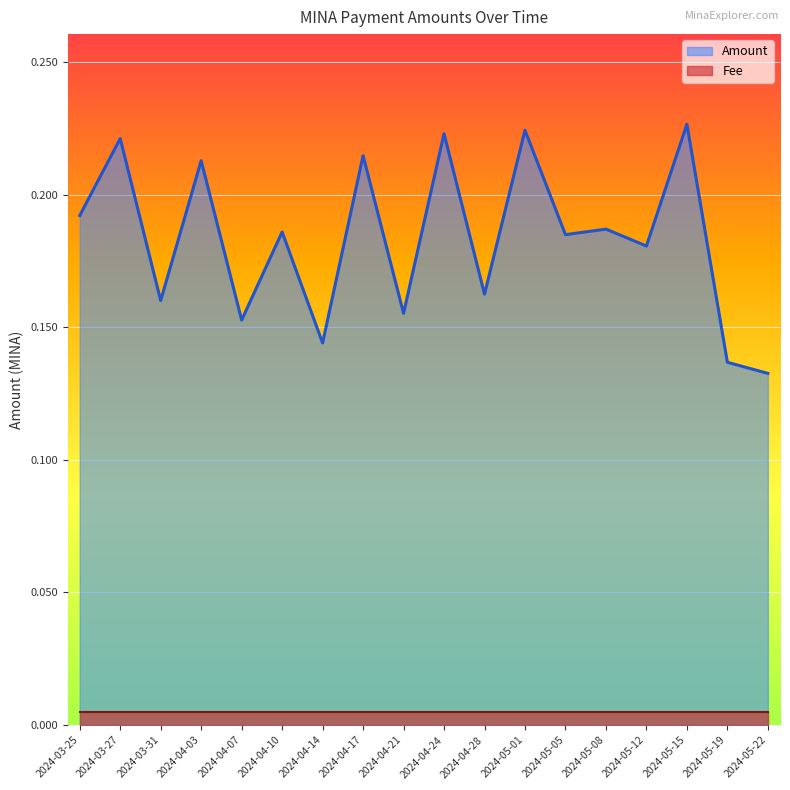

True or false: the data shows 0.0 at 2024-04-10.

False